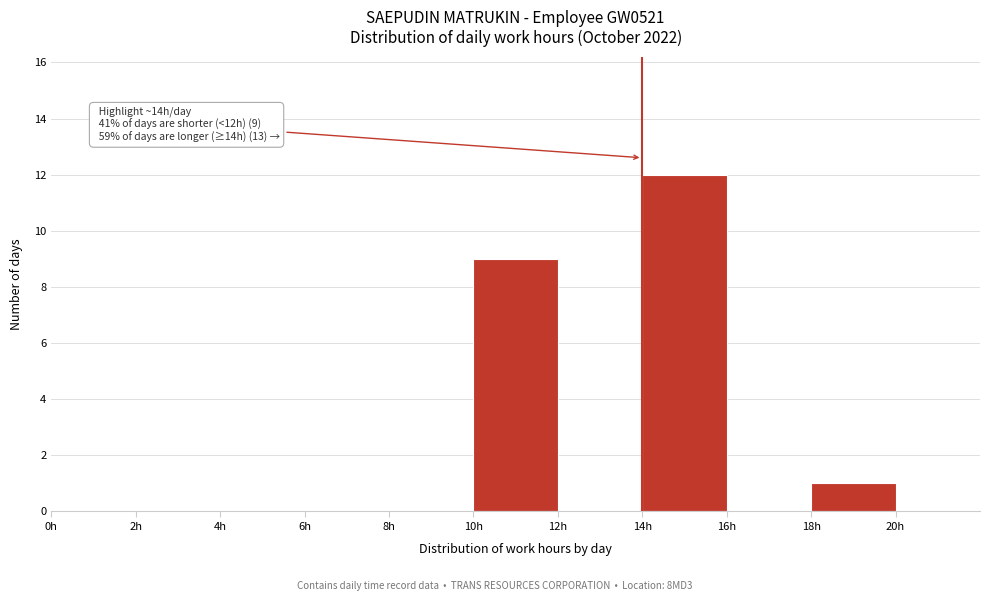

Which range on the x-axis has the tallest bar?

14 to 16